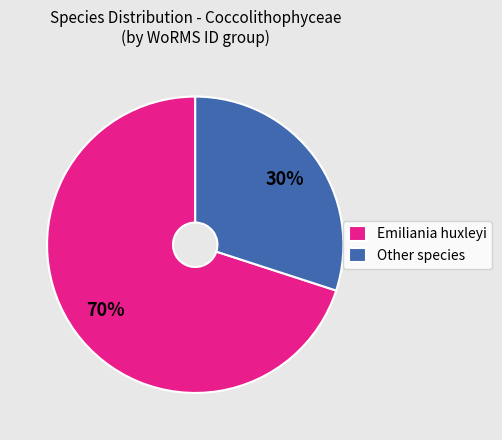

Do Emiliania huxleyi and Other species together represent more than half of the pie?

Yes